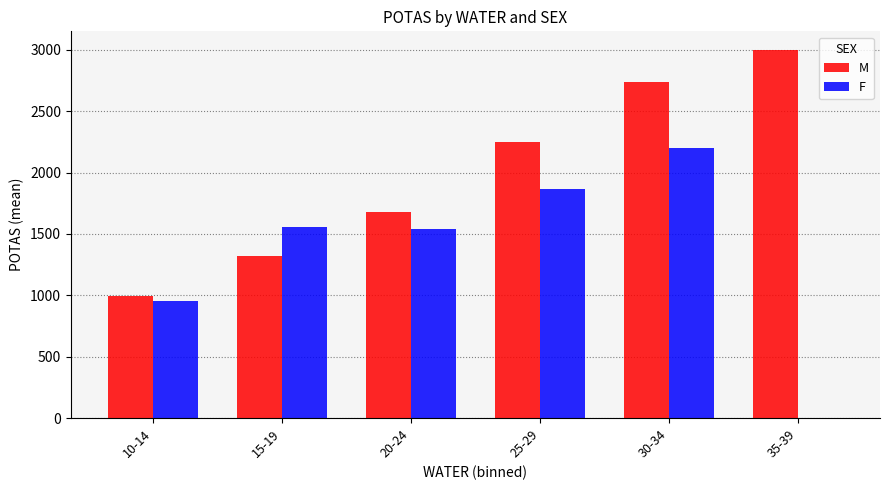

What is the sum of all F values?

8105.0